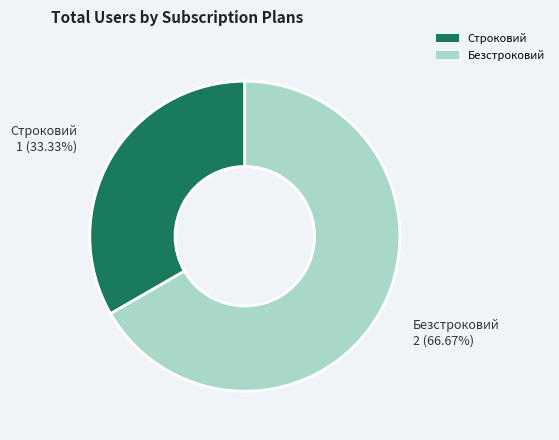

To the nearest percent, what is the average slice percentage?

50%